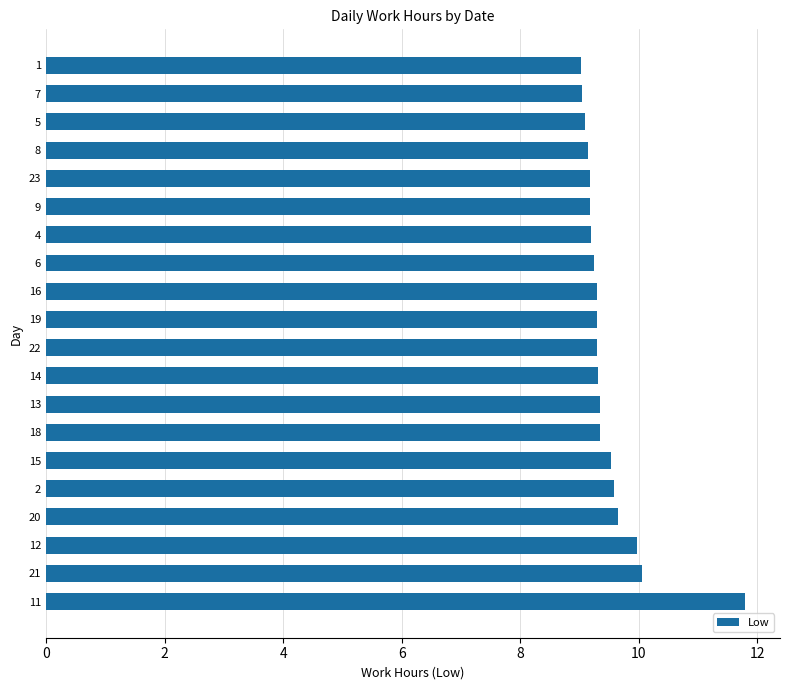

Between 5 and 13, which is larger?

13